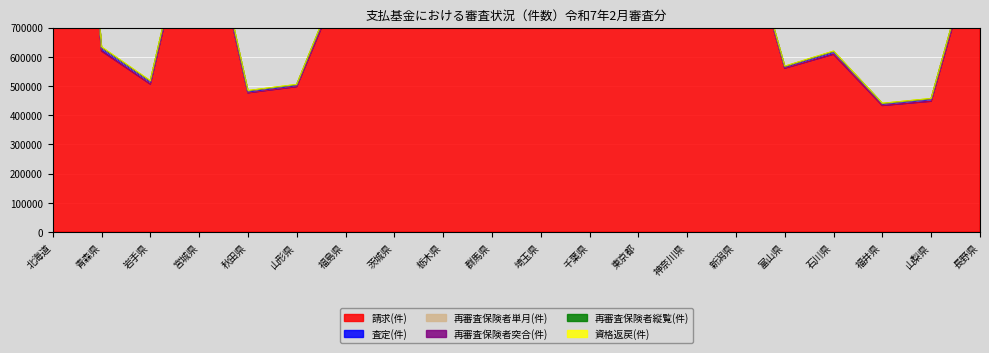

Where does the 再審査保険者突合(件) series first go above 1050962?

北海道